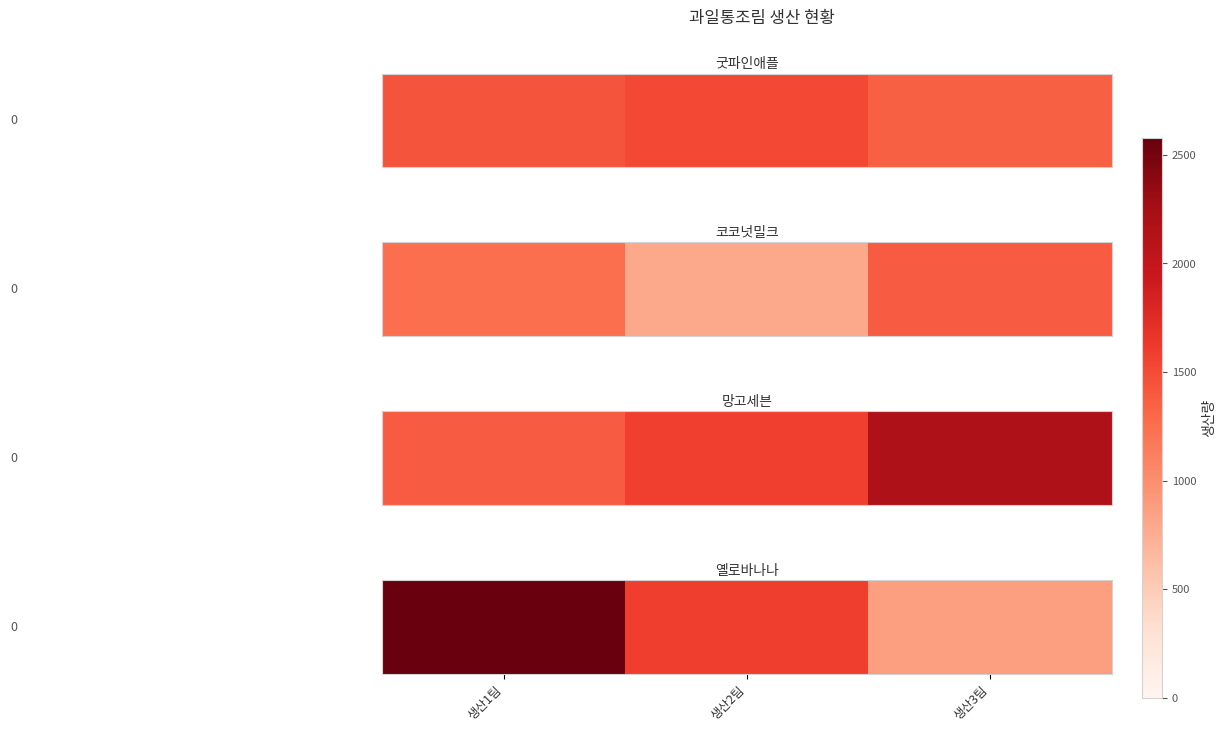

Is it true that the value at 생산2팀 is 1589?

True